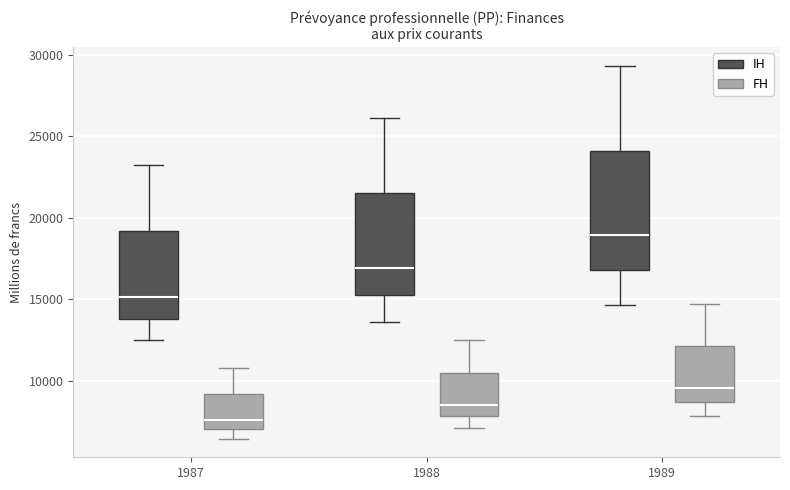

Where does the lower whisker of the box for 1987 (FH) end on the y-axis? The values are not printed on the chart, so give them approximately, as read against the axis.

6500